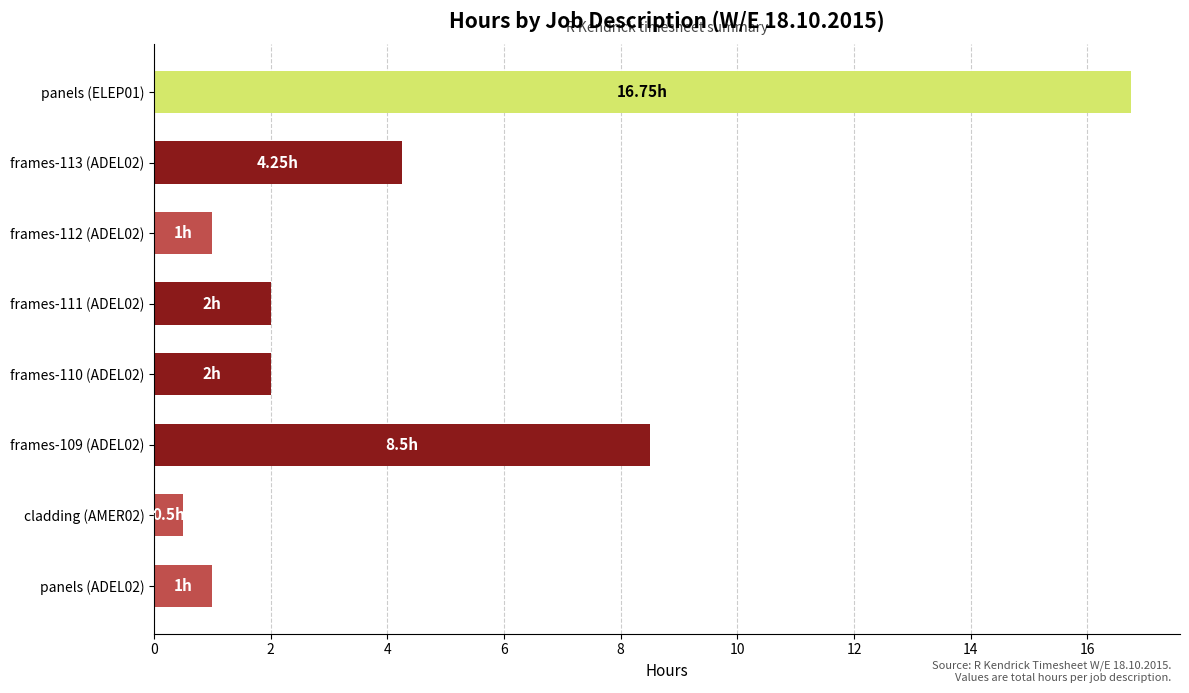

Approximately how many times larger is the value at frames-111 (ADEL02) compared to frames-113 (ADEL02)?

0.5